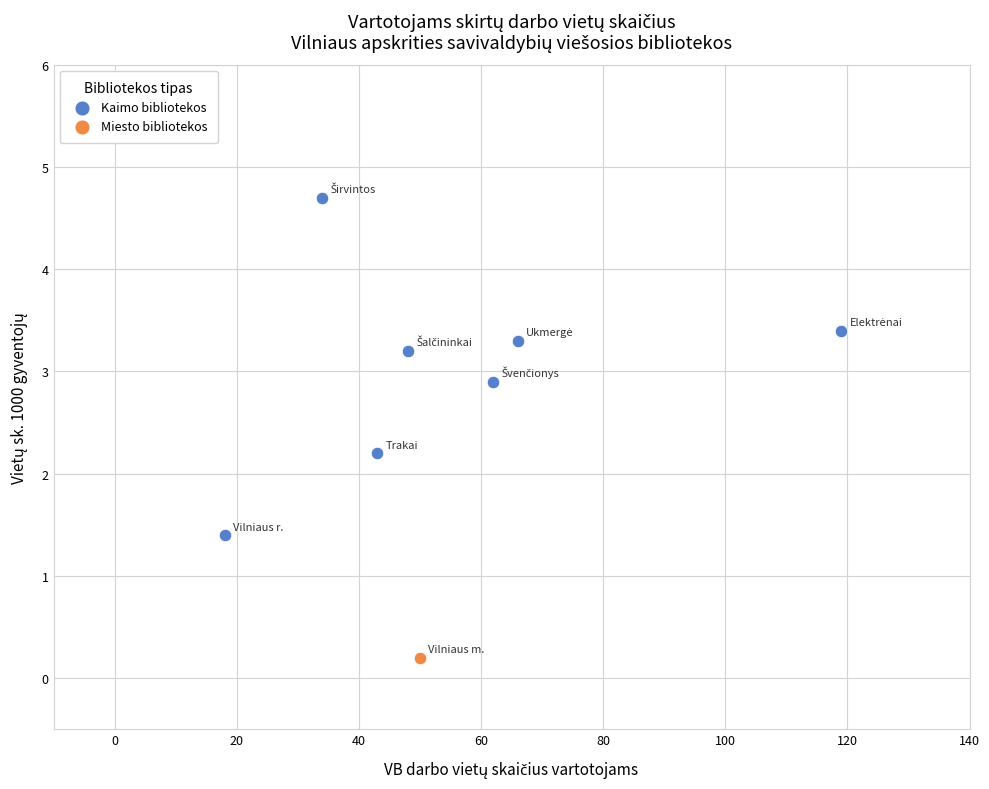

What are all the series names shown in the legend?

Kaimo bibliotekos, Miesto bibliotekos